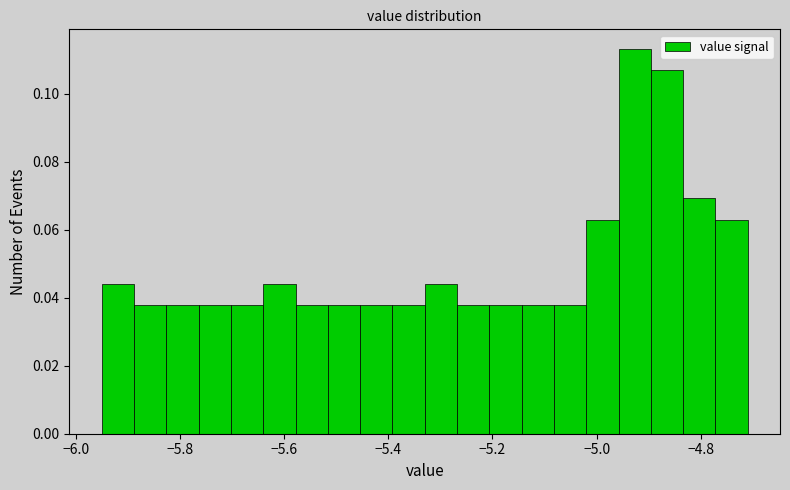

Read against the x-axis, roughly where is the centre of the tallest bar?

-4.92